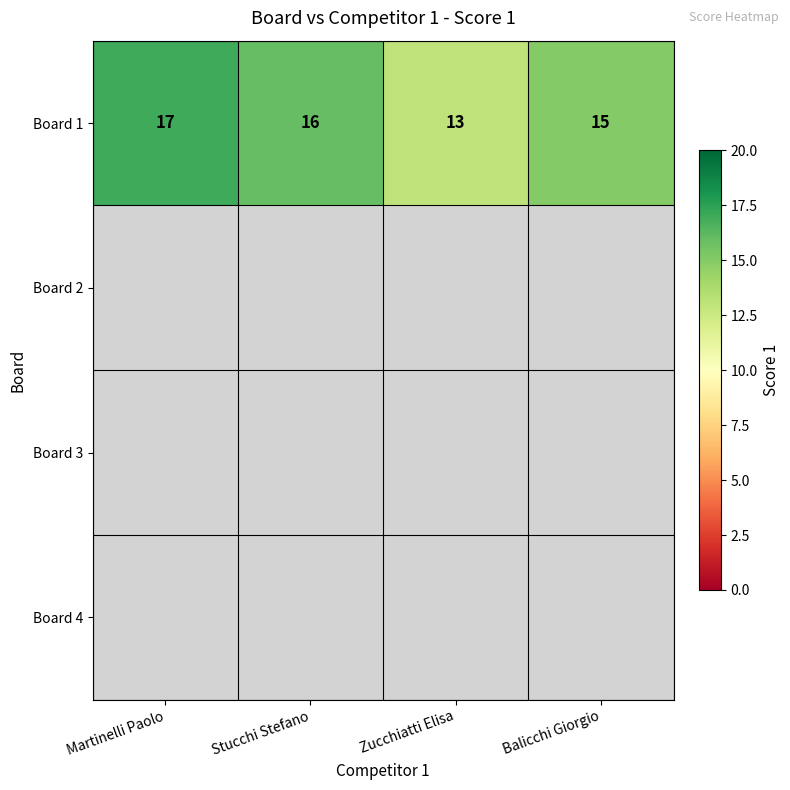

How many data points does each series have?

4